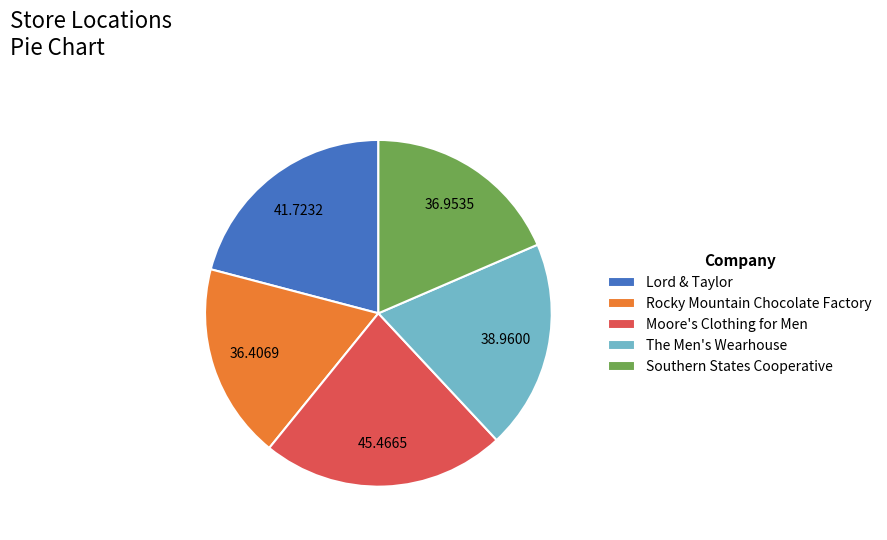

Do Lord & Taylor and Rocky Mountain Chocolate Factory together represent more than half of the pie?

No